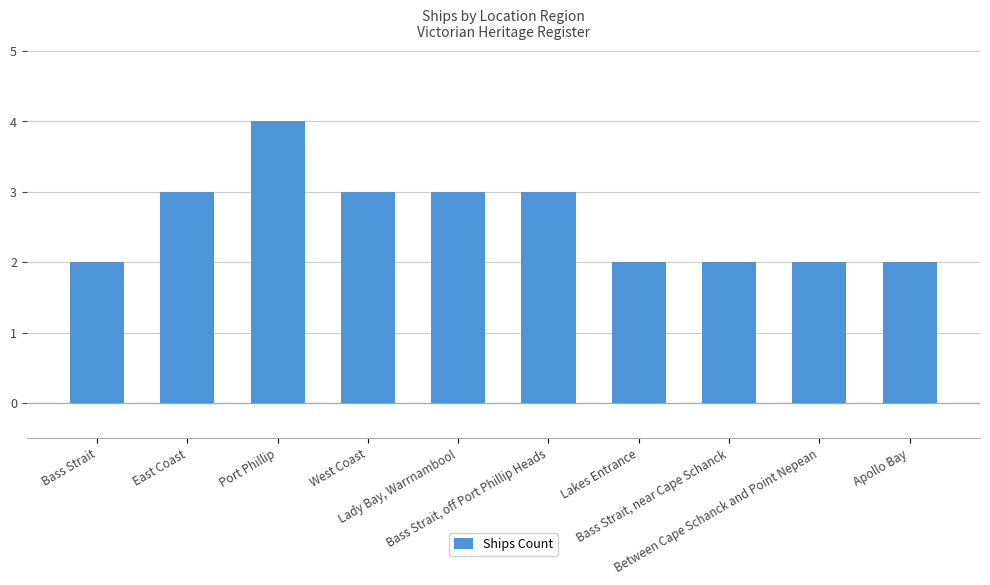

The chart shows a value of 5 at Bass Strait, off Port Phillip Heads. True or false?

False